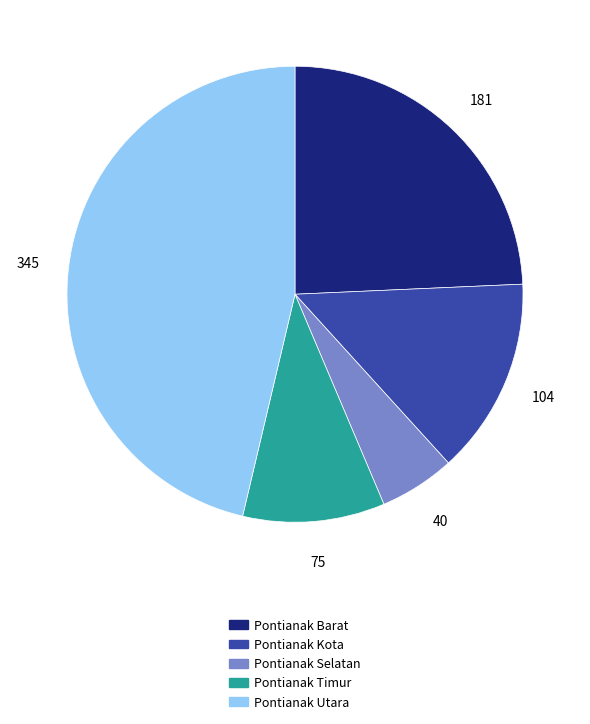

Does any single category account for the majority?

No